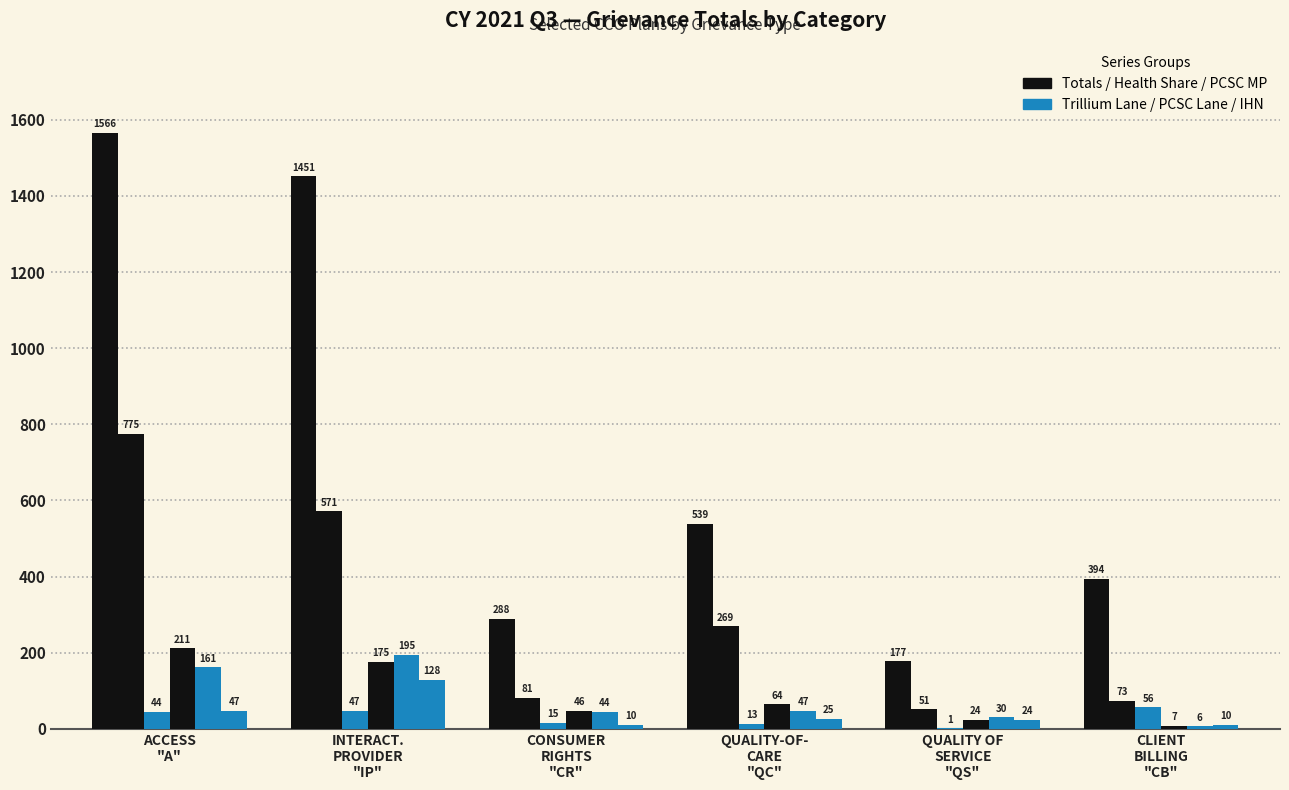

Reading right to left, extract all data points from this chart.

Totals: CLIENT
BILLING
"CB"=394	QUALITY OF
SERVICE
"QS"=177	QUALITY-OF-
CARE
"QC"=539	CONSUMER
RIGHTS
"CR"=288	INTERACT.
PROVIDER
"IP"=1451	ACCESS
"A"=1566
Health Share: CLIENT
BILLING
"CB"=73	QUALITY OF
SERVICE
"QS"=51	QUALITY-OF-
CARE
"QC"=269	CONSUMER
RIGHTS
"CR"=81	INTERACT.
PROVIDER
"IP"=571	ACCESS
"A"=775
Trillium Lane: CLIENT
BILLING
"CB"=56	QUALITY OF
SERVICE
"QS"=1	QUALITY-OF-
CARE
"QC"=13	CONSUMER
RIGHTS
"CR"=15	INTERACT.
PROVIDER
"IP"=47	ACCESS
"A"=44
PCSC MP: CLIENT
BILLING
"CB"=7	QUALITY OF
SERVICE
"QS"=24	QUALITY-OF-
CARE
"QC"=64	CONSUMER
RIGHTS
"CR"=46	INTERACT.
PROVIDER
"IP"=175	ACCESS
"A"=211
PCSC Lane: CLIENT
BILLING
"CB"=6	QUALITY OF
SERVICE
"QS"=30	QUALITY-OF-
CARE
"QC"=47	CONSUMER
RIGHTS
"CR"=44	INTERACT.
PROVIDER
"IP"=195	ACCESS
"A"=161
IHN: CLIENT
BILLING
"CB"=10	QUALITY OF
SERVICE
"QS"=24	QUALITY-OF-
CARE
"QC"=25	CONSUMER
RIGHTS
"CR"=10	INTERACT.
PROVIDER
"IP"=128	ACCESS
"A"=47